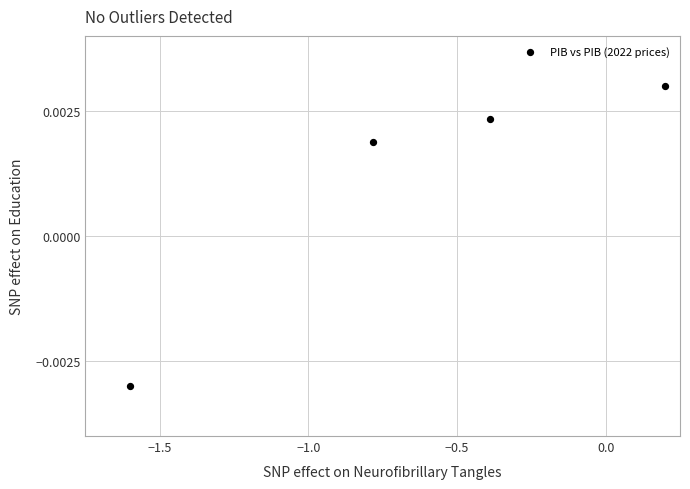

What is the average X value?

-0.6